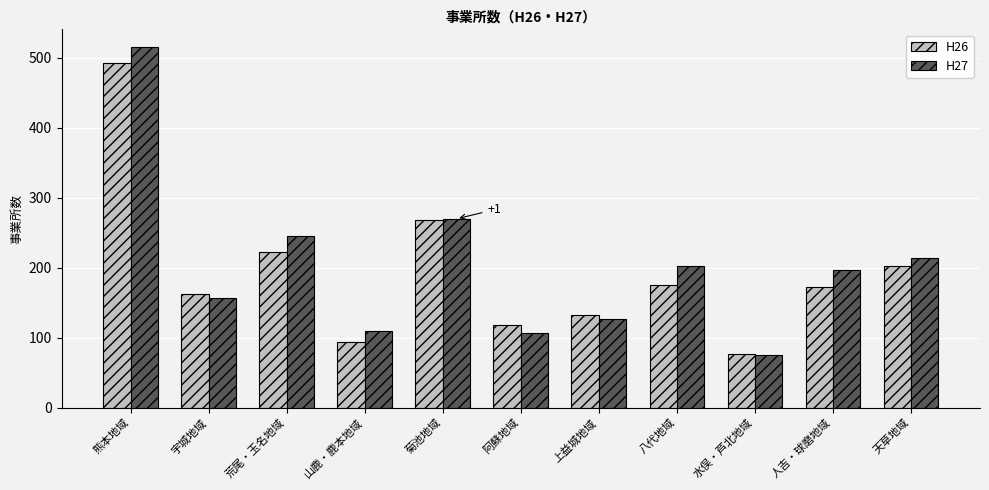

Rank the series by their maximum value, from highest to lowest.

H27, H26